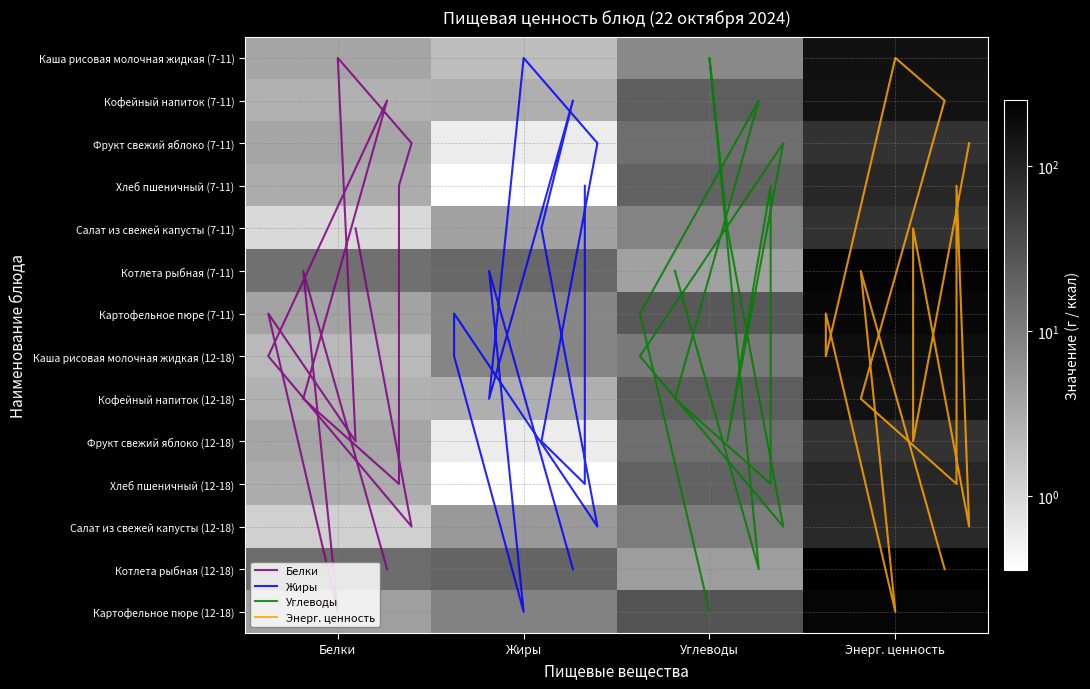

Count the number of categories in the chart.

4